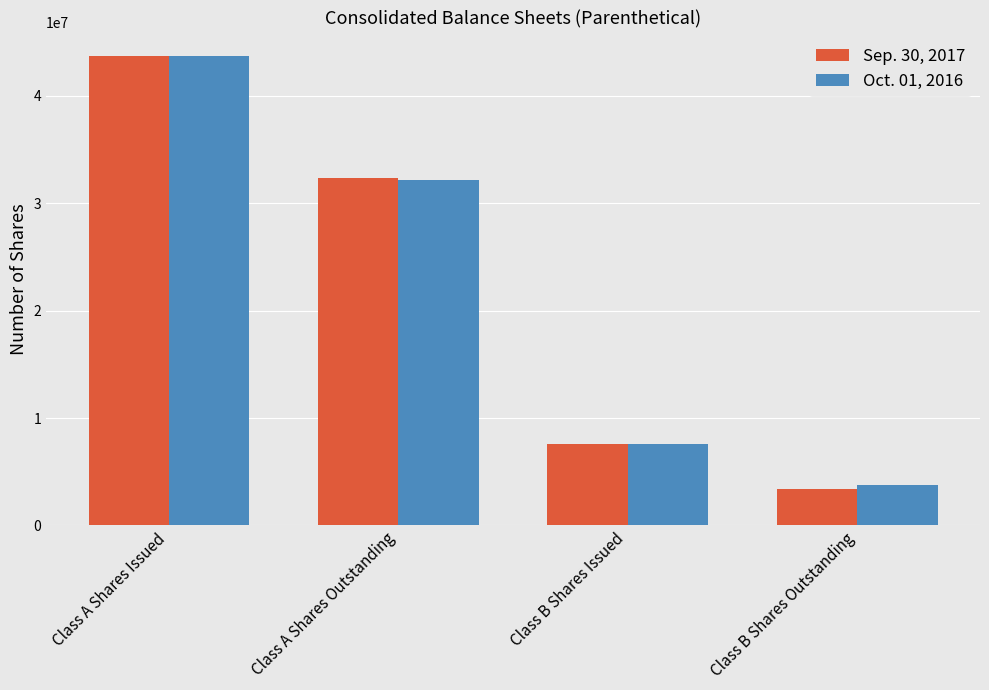

How many bars are there in each group?

2